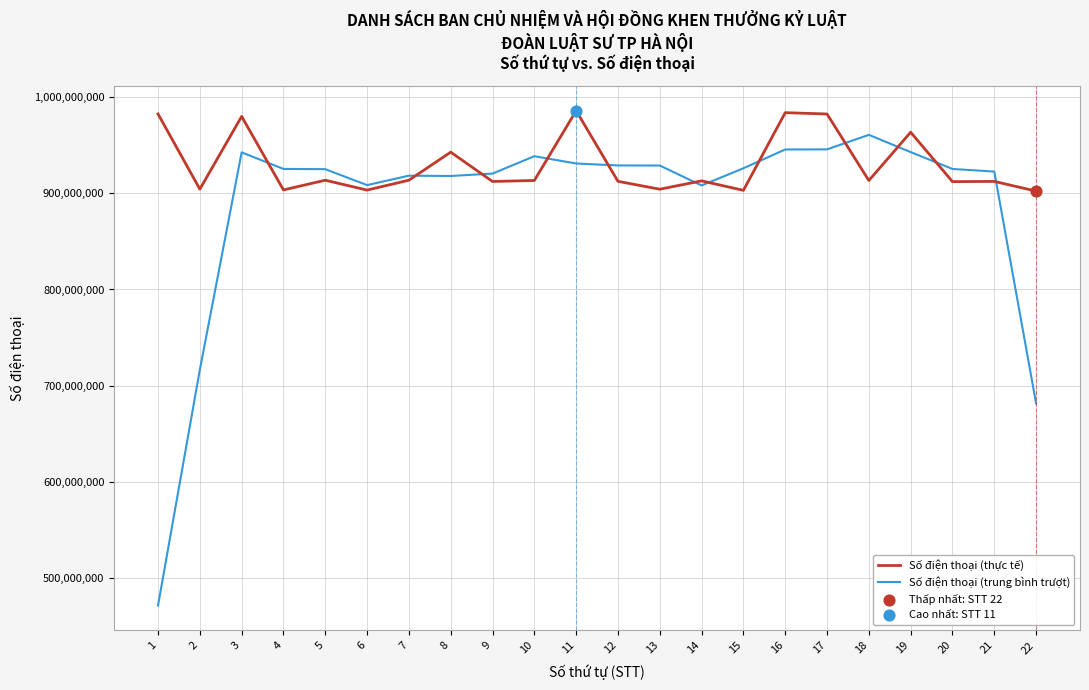

Which series has the largest total across all categories?

Số điện thoại (thực tế)